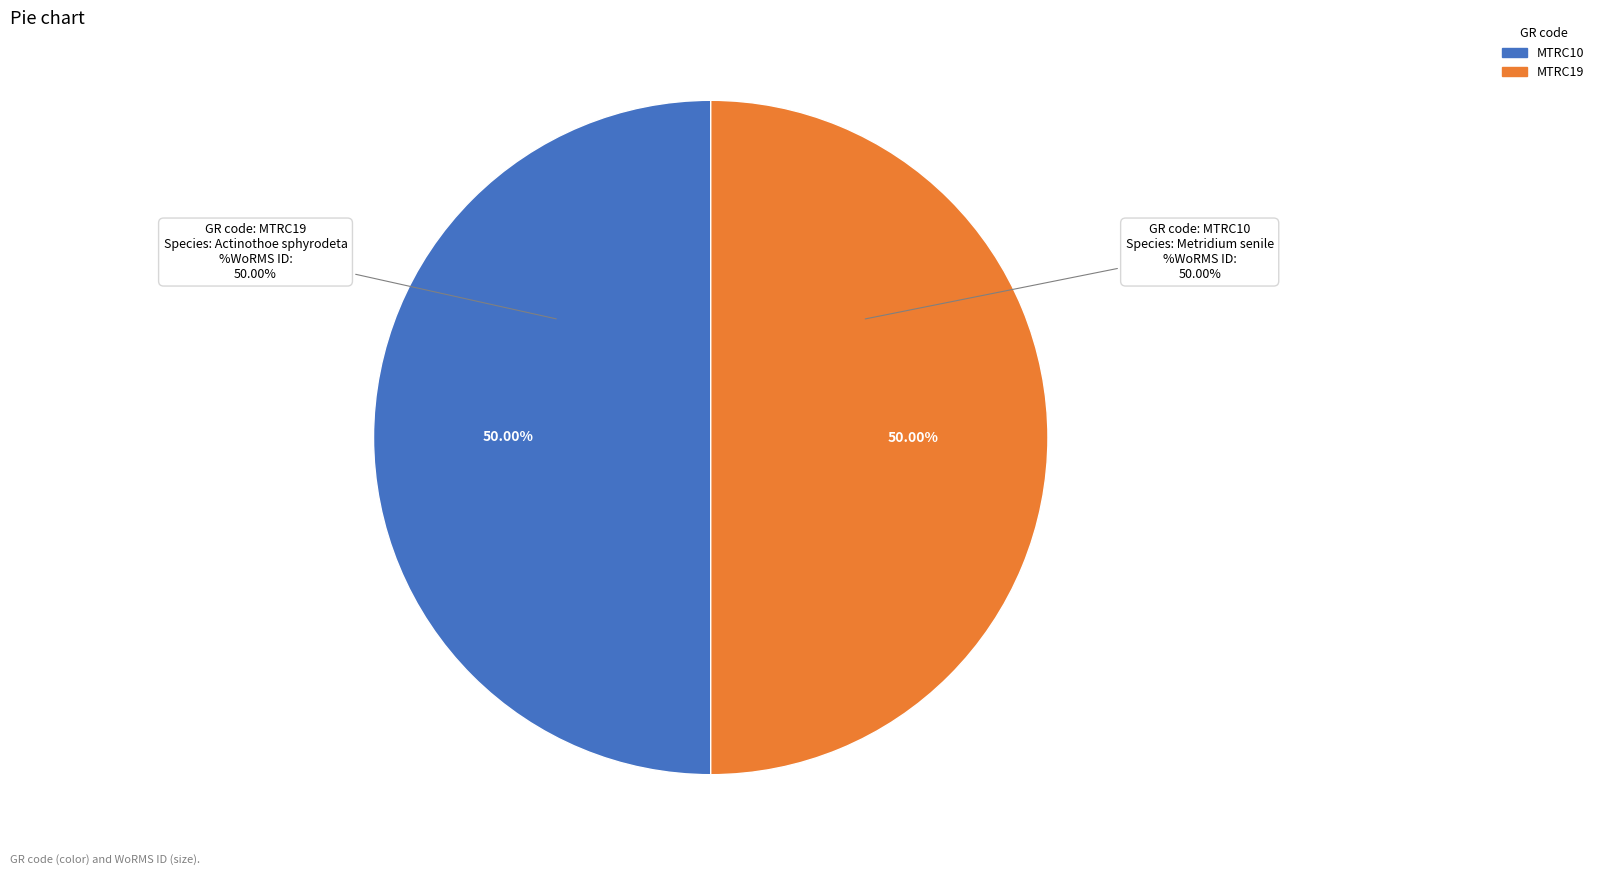

Does MTRC10 account for over 50% of the chart?

No